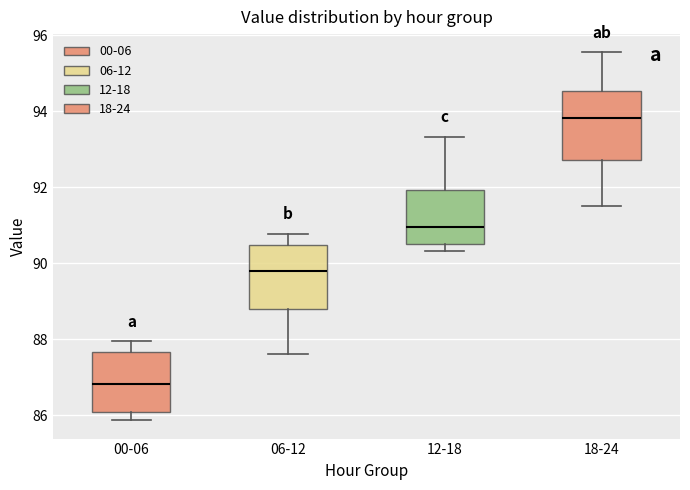

Reading left to right, read every box against the y-axis: the position of its median line, the range the box covers, and the ends of its whiskers. The values are not printed on the chart, so give them approximately, as read against the axis.

00-06: median 86.8, box 86.0 to 87.6, whiskers 85.8 to 88.0
06-12: median 89.8, box 88.8 to 90.4, whiskers 87.6 to 90.8
12-18: median 91.0, box 90.6 to 92.0, whiskers 90.4 to 93.4
18-24: median 93.8, box 92.8 to 94.6, whiskers 91.6 to 95.6